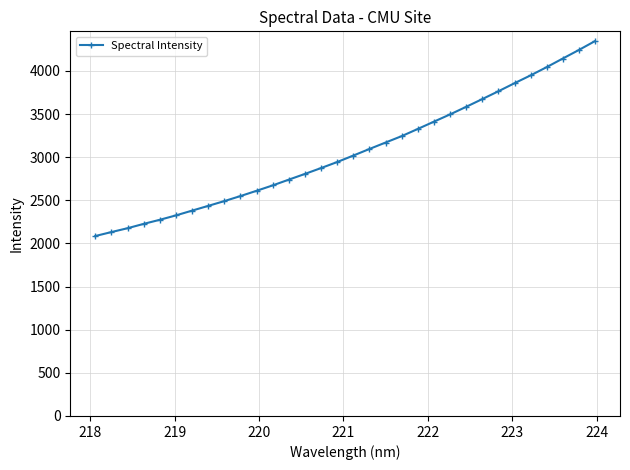

What is the maximum value shown in the chart?

4345.9